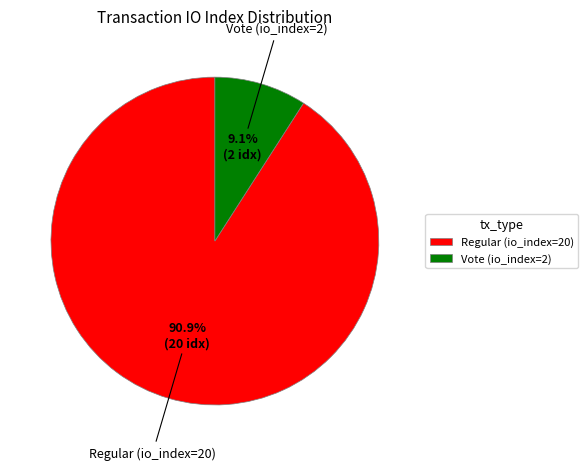

Which slice is the smallest?

Vote (io_index=2)